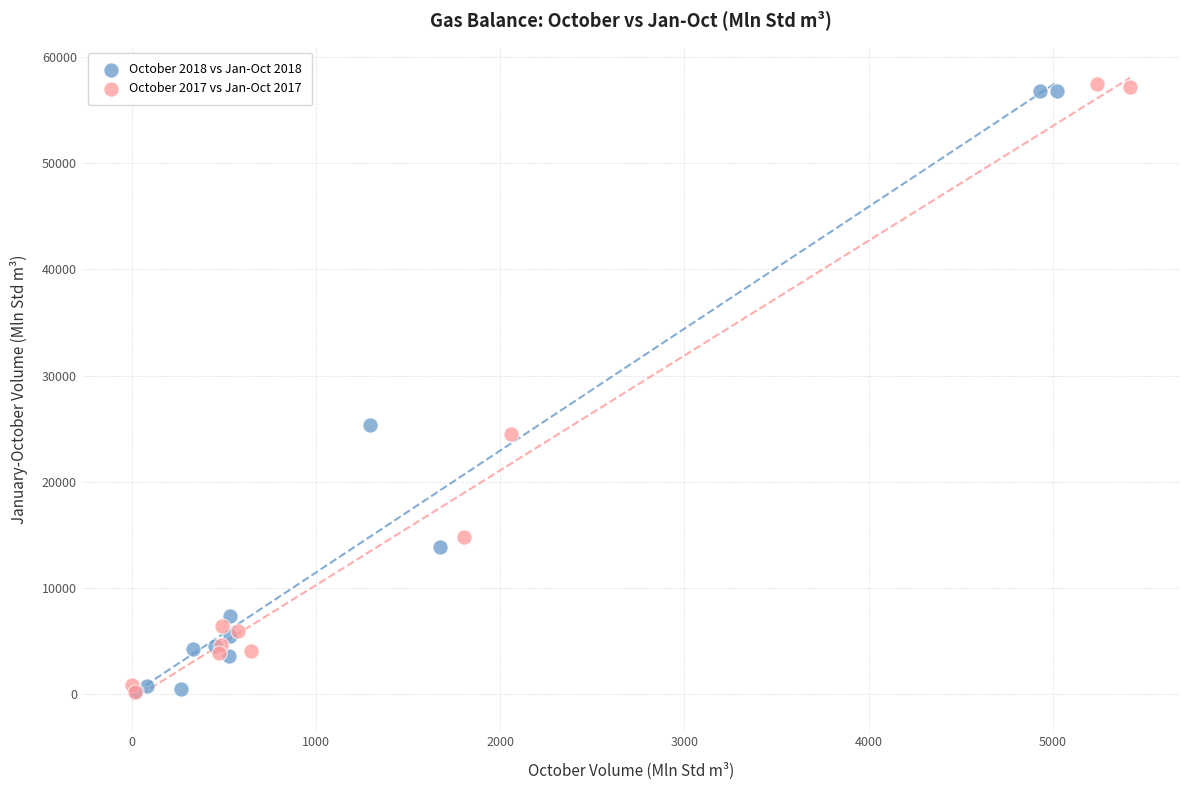

Which series has the widest spread of Y values?

October 2017 vs Jan-Oct 2017